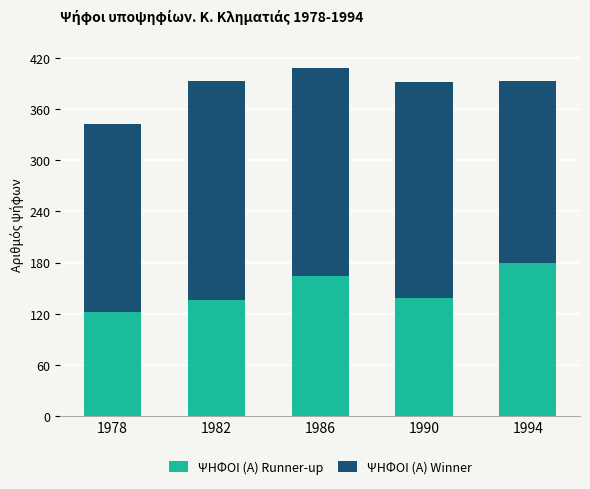

What is the total value across all series at 1978?

342